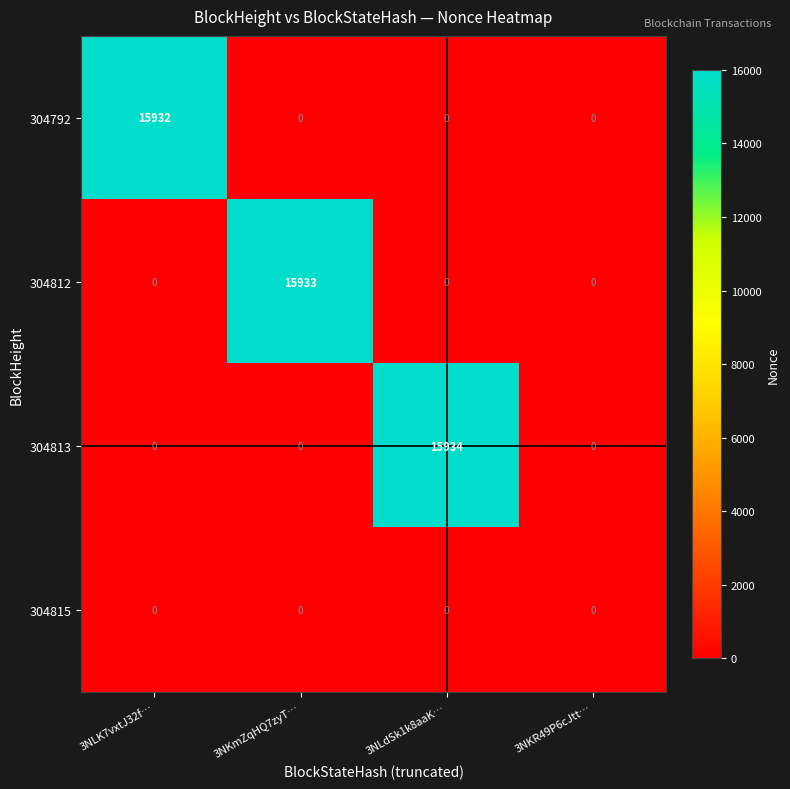

What is the total value across all series at 3NLK7vxtJ32f…?

15932